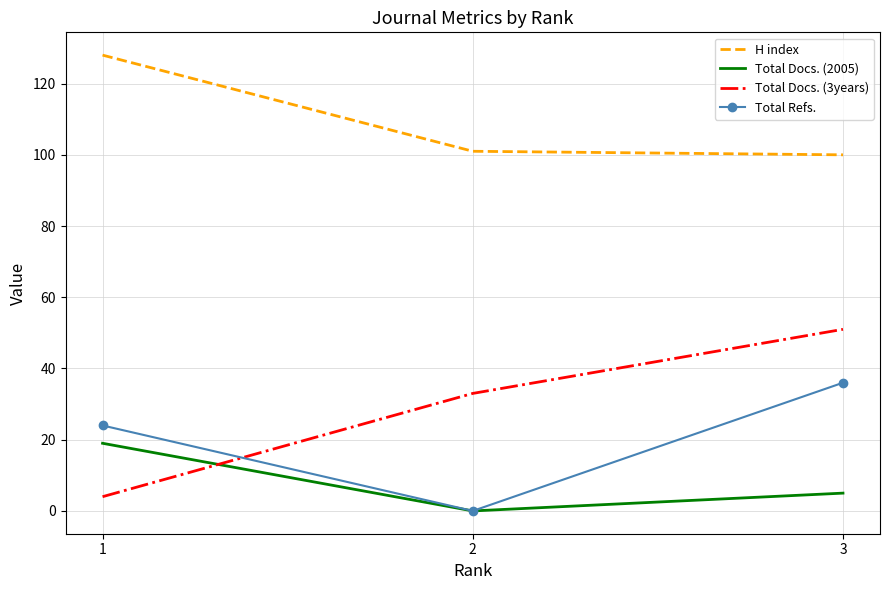

Where is Total Docs. (2005) nearest to the value 9?

3